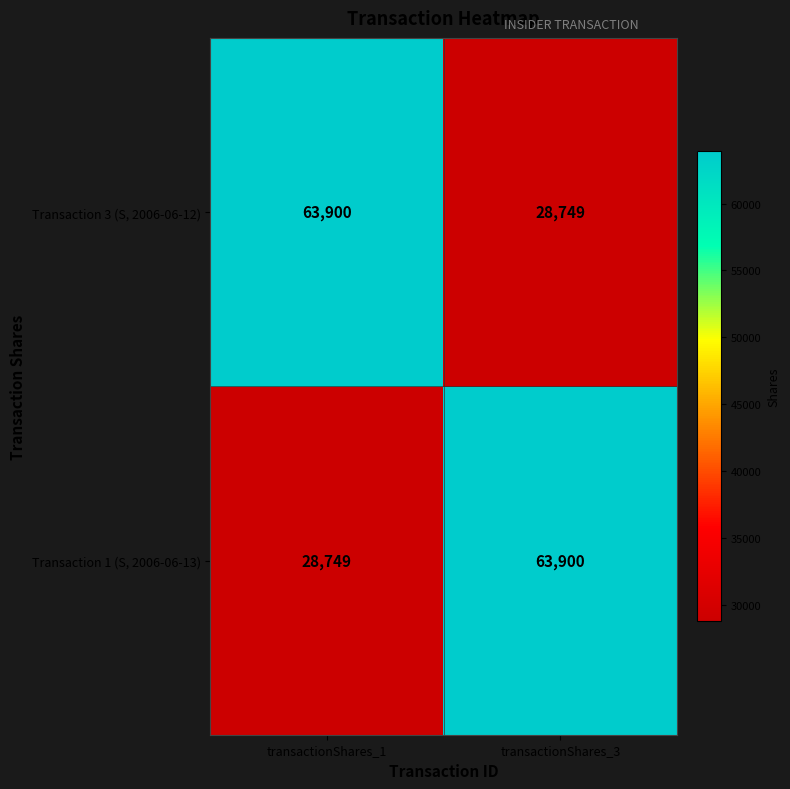

List the labels in order of Transaction 3 (S, 2006-06-12) value, largest first.

transactionShares_1, transactionShares_3